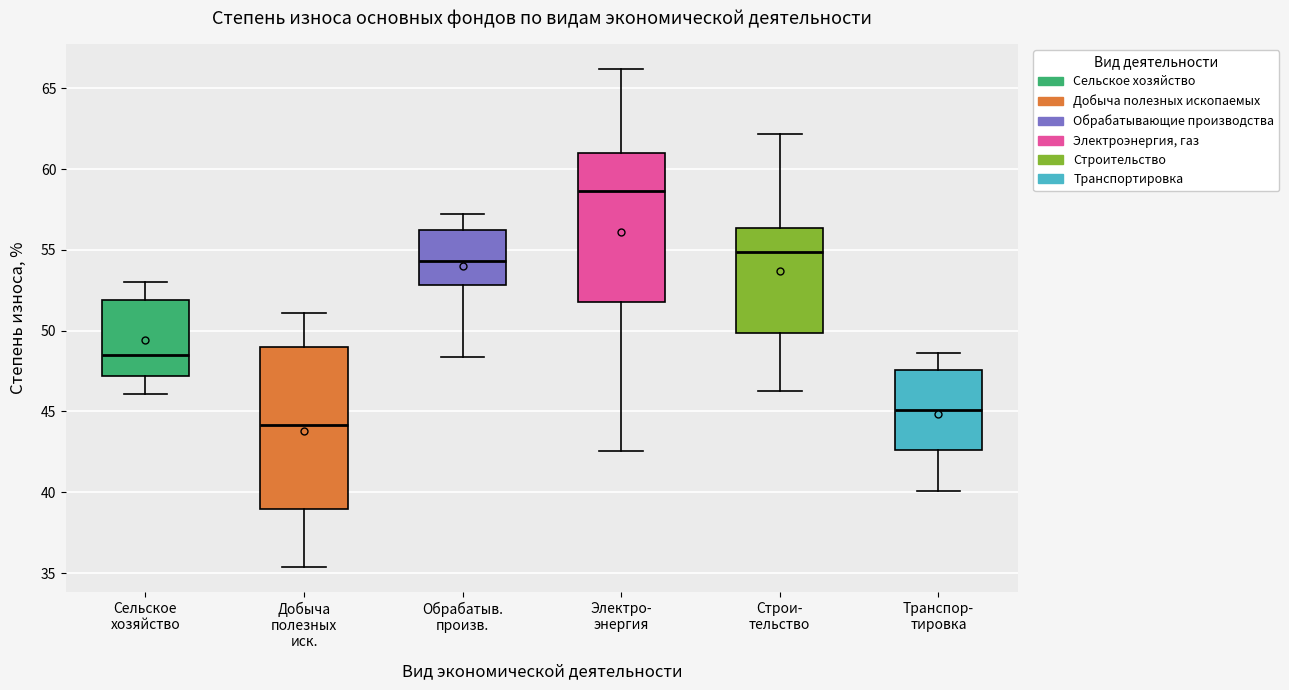

Which box has the lowest median line?

Добыча полезных иск.